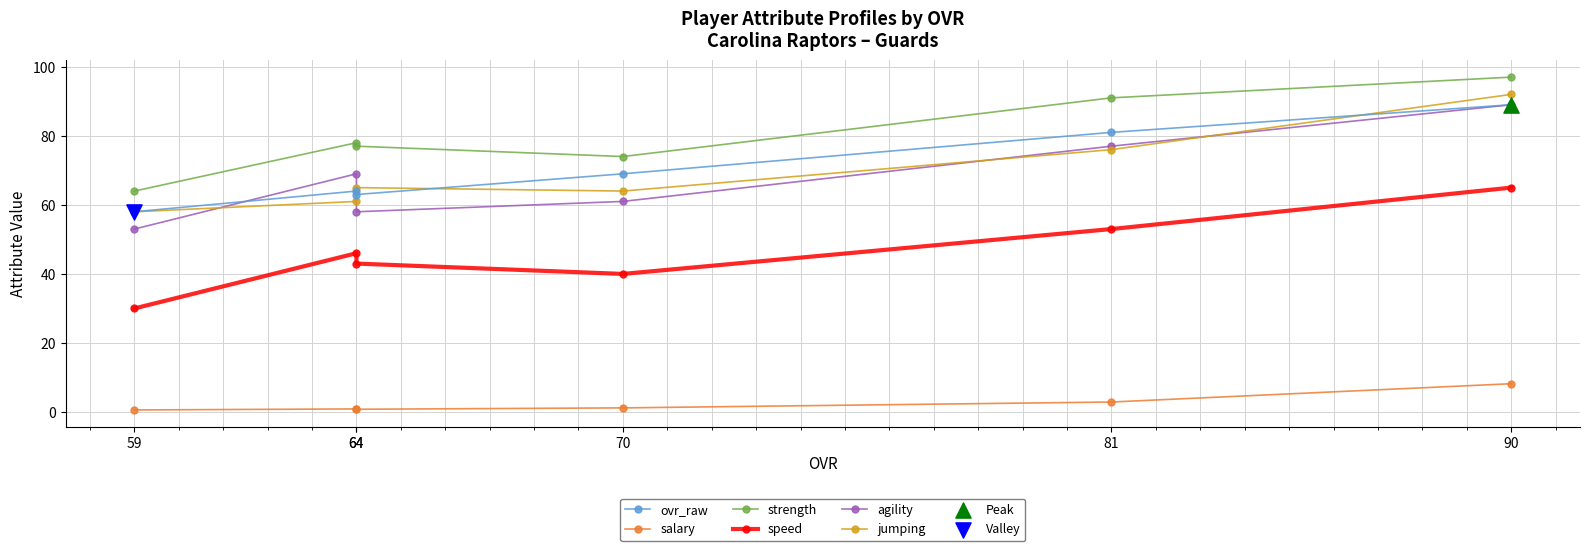

Which series contains the highest Y value?

strength